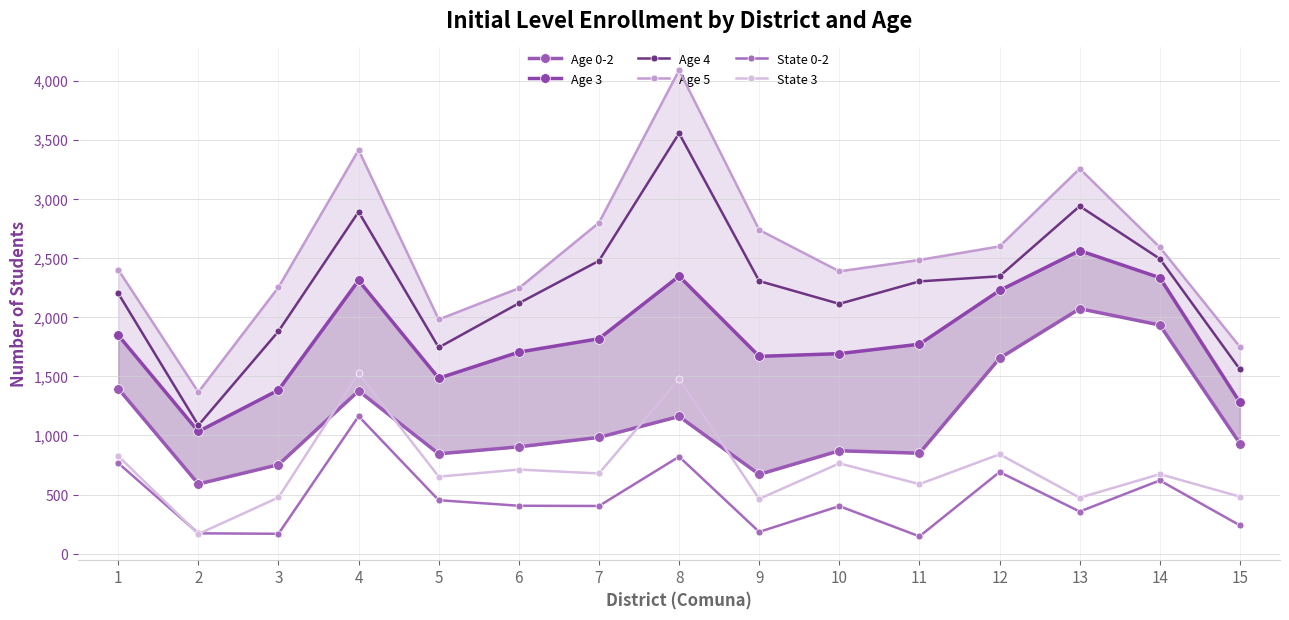

Rank the series by their maximum value, from lowest to highest.

State 0-2, State 3, Age 0-2, Age 3, Age 4, Age 5